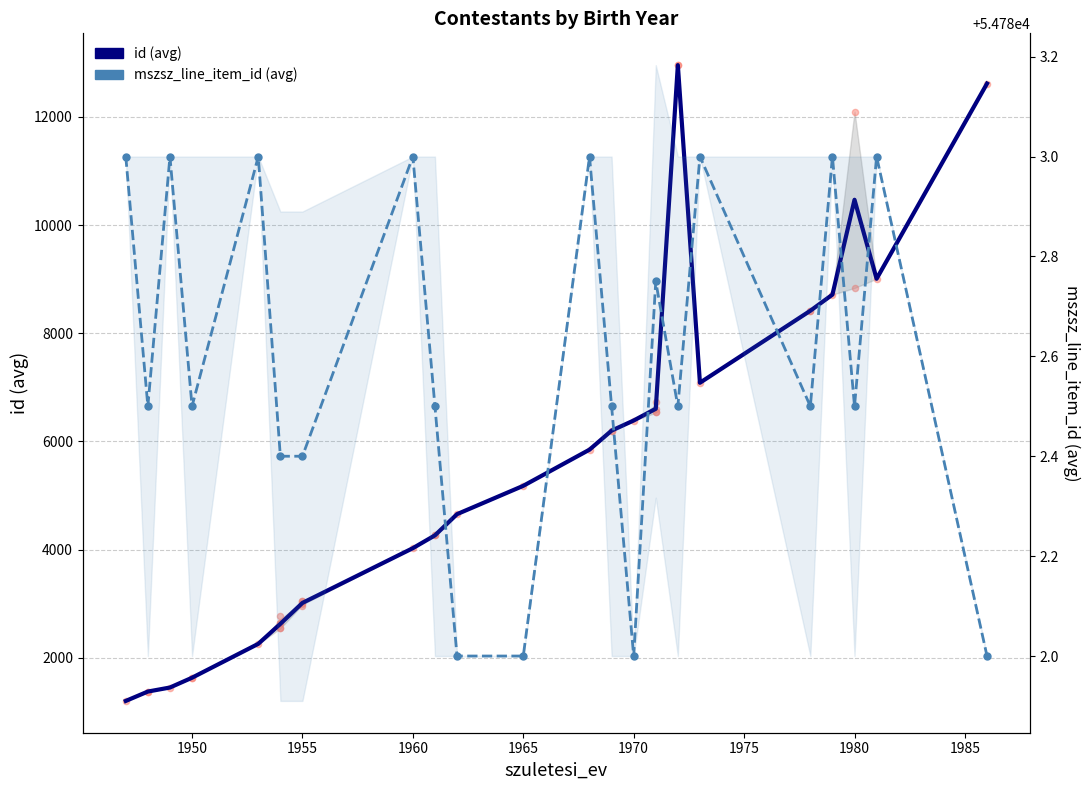

Which series reaches the minimum Y coordinate?

id (avg)